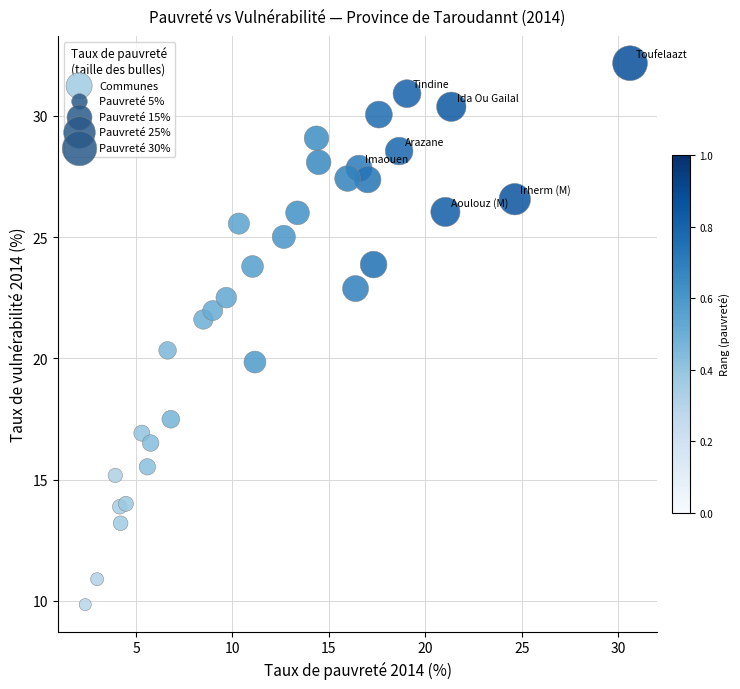

What is the range of Y values (max minus min)?

22.3